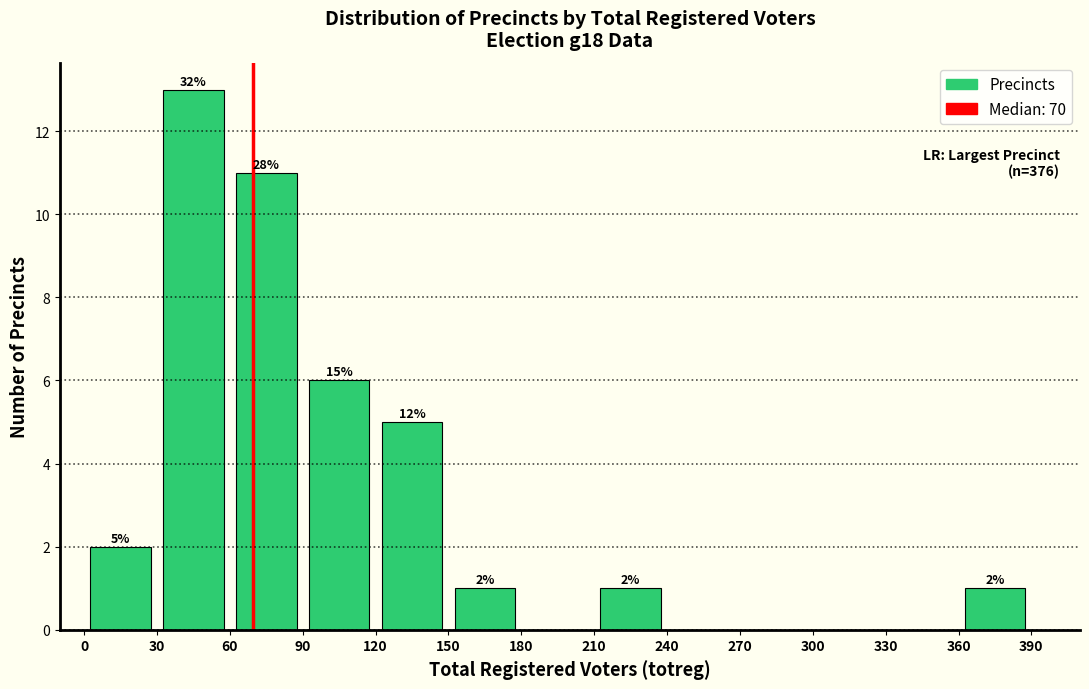

Over which range of the x-axis is the bar tallest?

30 to 60